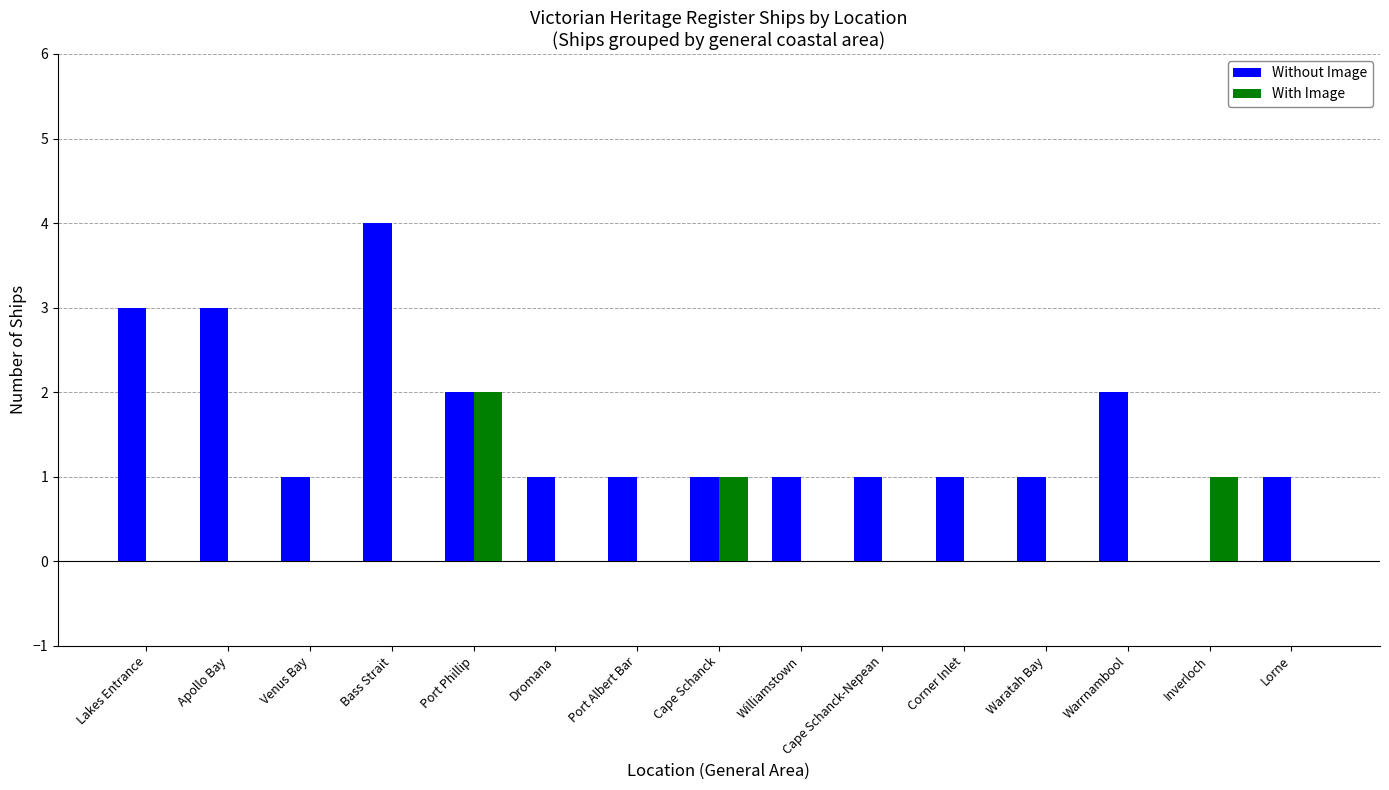

What is the sum of all Without Image values?

23